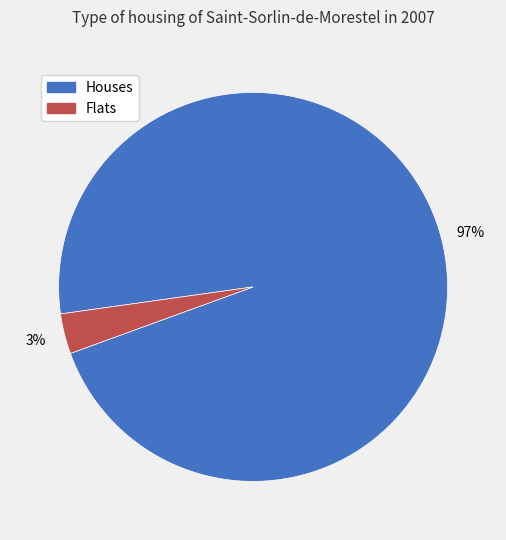

To the nearest percent, what percentage of the pie is Houses?

97%